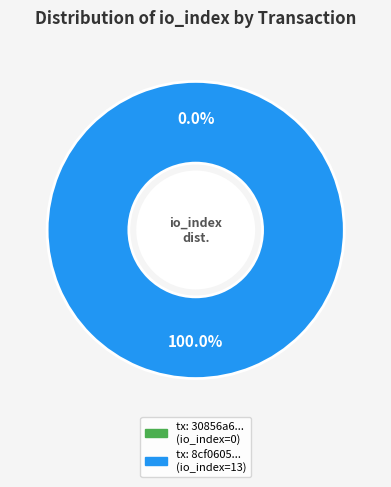

Is it true that io_index_13 is 100% of the pie?

True